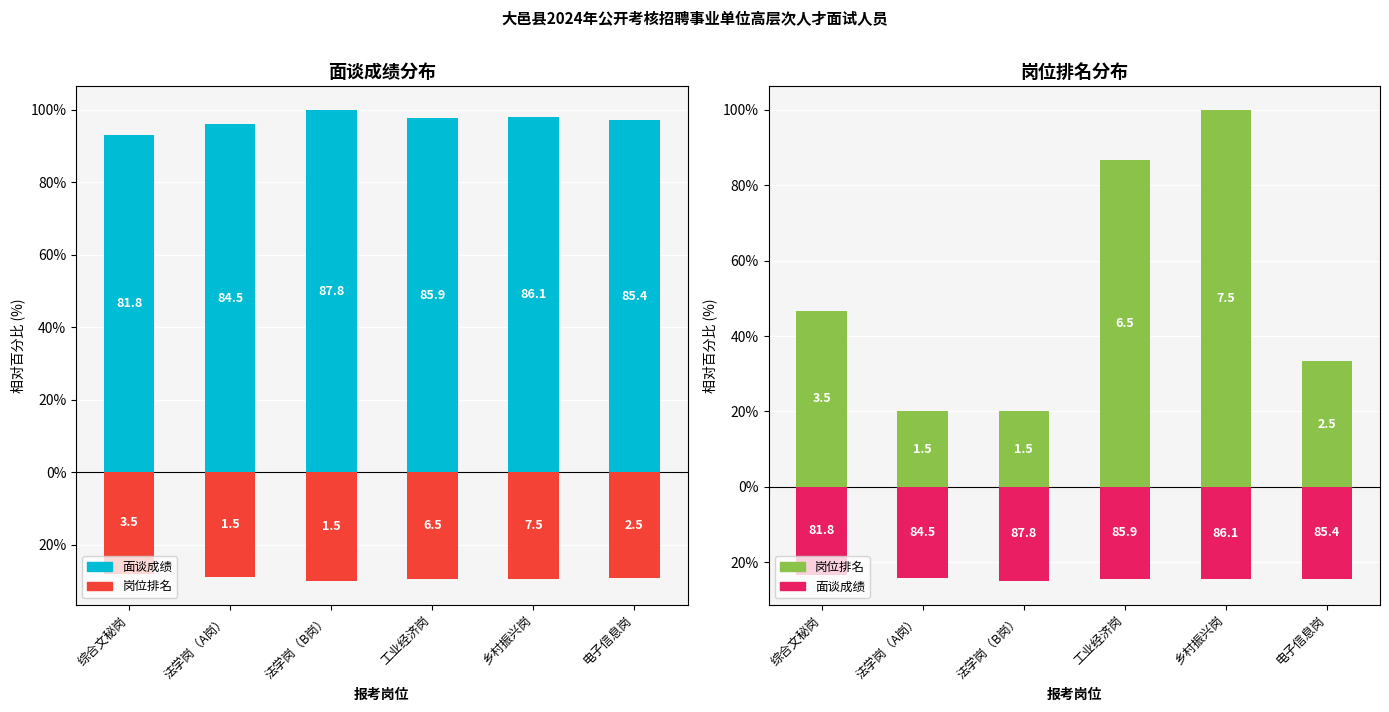

How many bars are there in total?

24